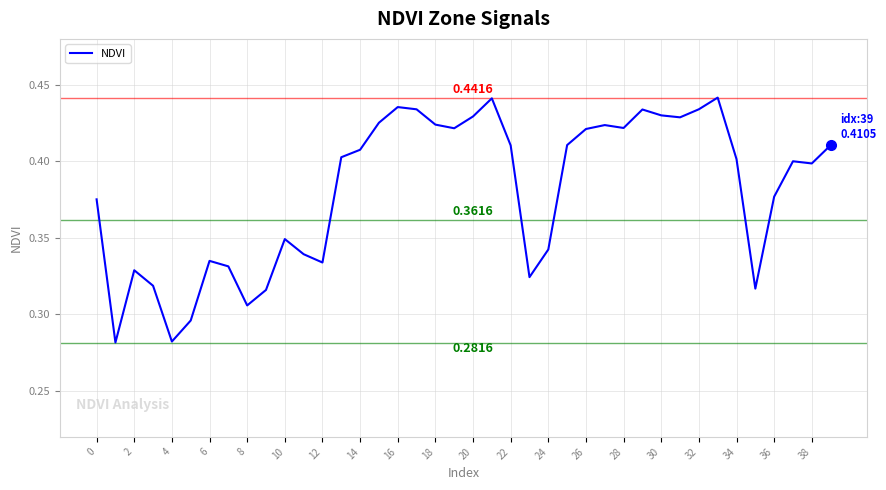

Count the values in the range 0 to 1.

40